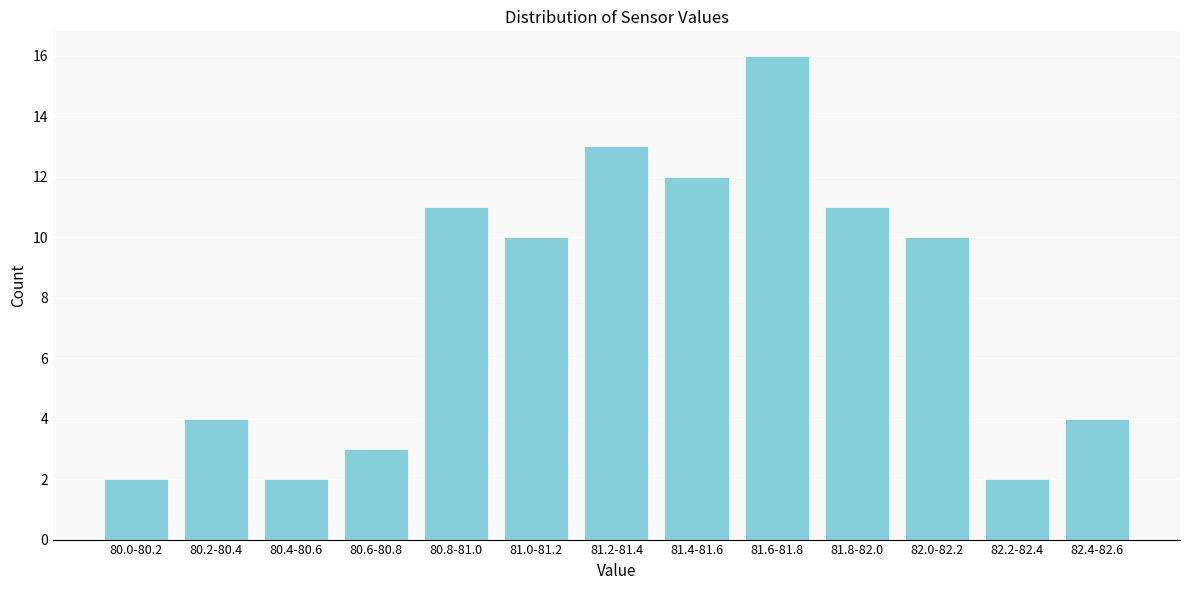

Reading left to right, transcribe all the data shown in this chart.

80.0-80.2=2	80.2-80.4=4	80.4-80.6=2	80.6-80.8=3	80.8-81.0=11	81.0-81.2=10	81.2-81.4=13	81.4-81.6=12	81.6-81.8=16	81.8-82.0=11	82.0-82.2=10	82.2-82.4=2	82.4-82.6=4